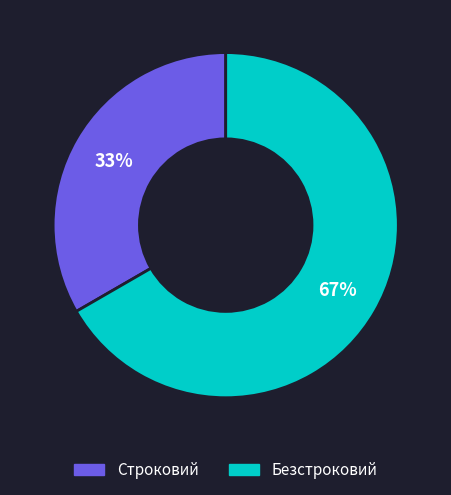

How many segments does this pie chart have?

2